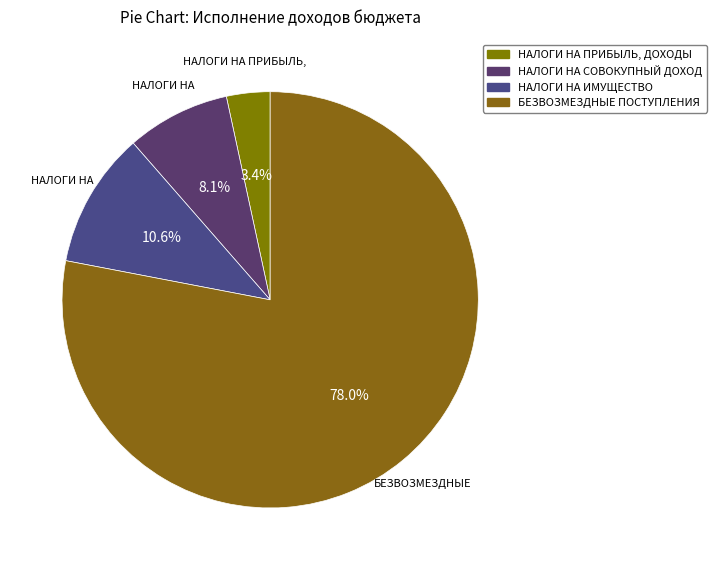

Between НАЛОГИ НА ПРИБЫЛЬ, ДОХОДЫ and НАЛОГИ НА ИМУЩЕСТВО, which is larger?

НАЛОГИ НА ИМУЩЕСТВО